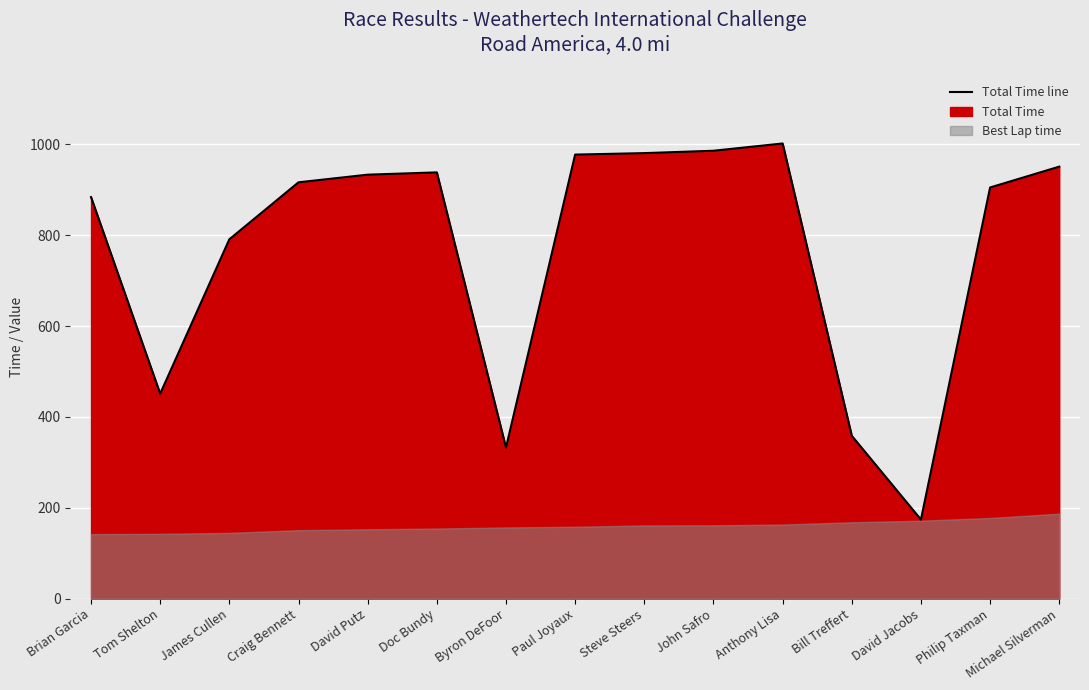

What is the label of the 4th point from the left?

Craig Bennett